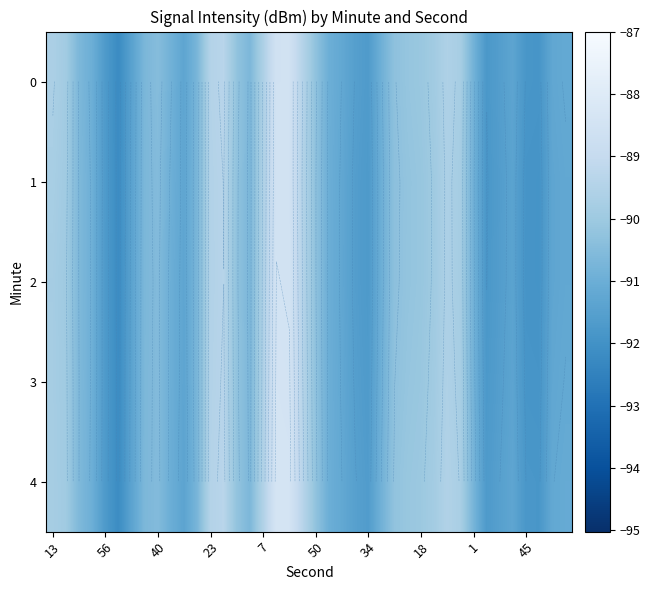

What is the sum of all 1 values?

-3625.8